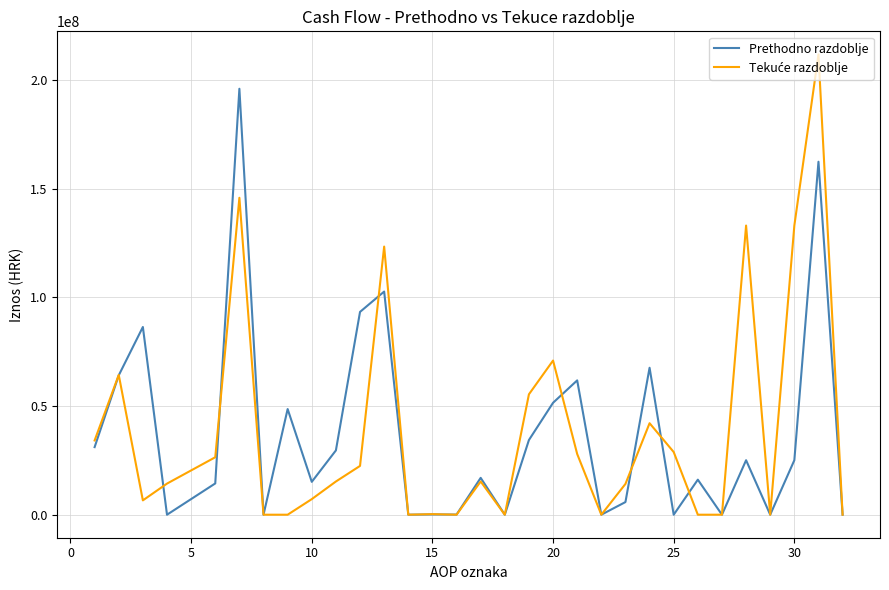

What is the highest value of the Prethodno razdoblje series?

195946568